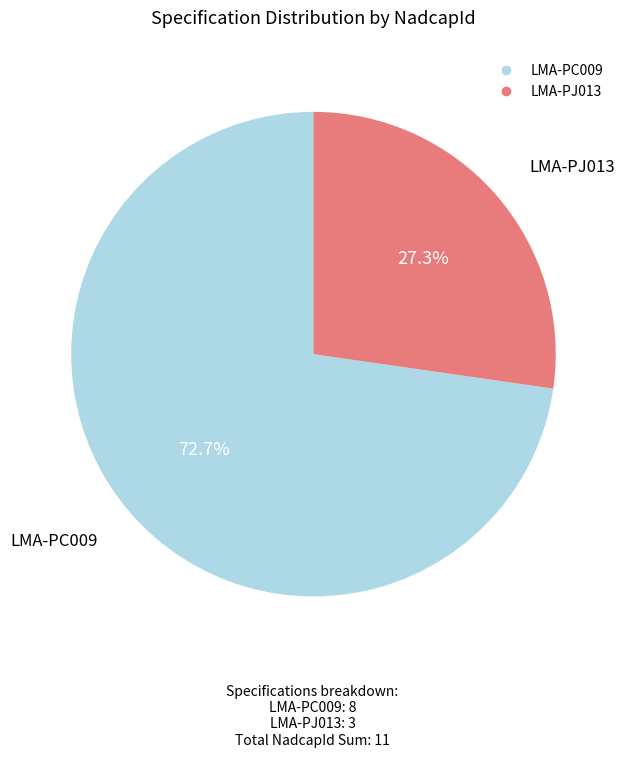

Which has a higher value, LMA-PC009 or LMA-PJ013?

LMA-PC009